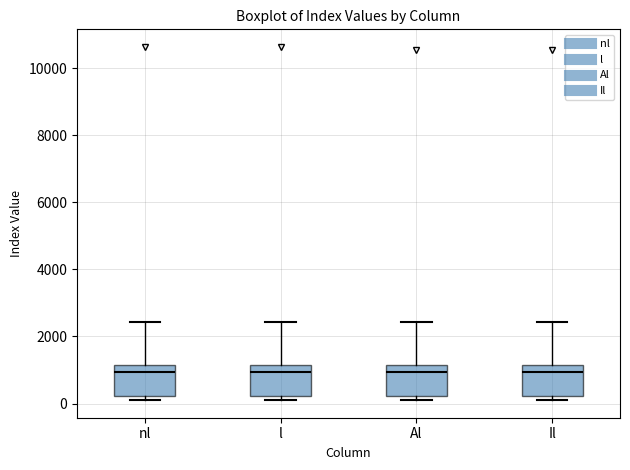

Where does the median line of the box for l sit on the y-axis? The values are not printed on the chart, so give them approximately, as read against the axis.

1000